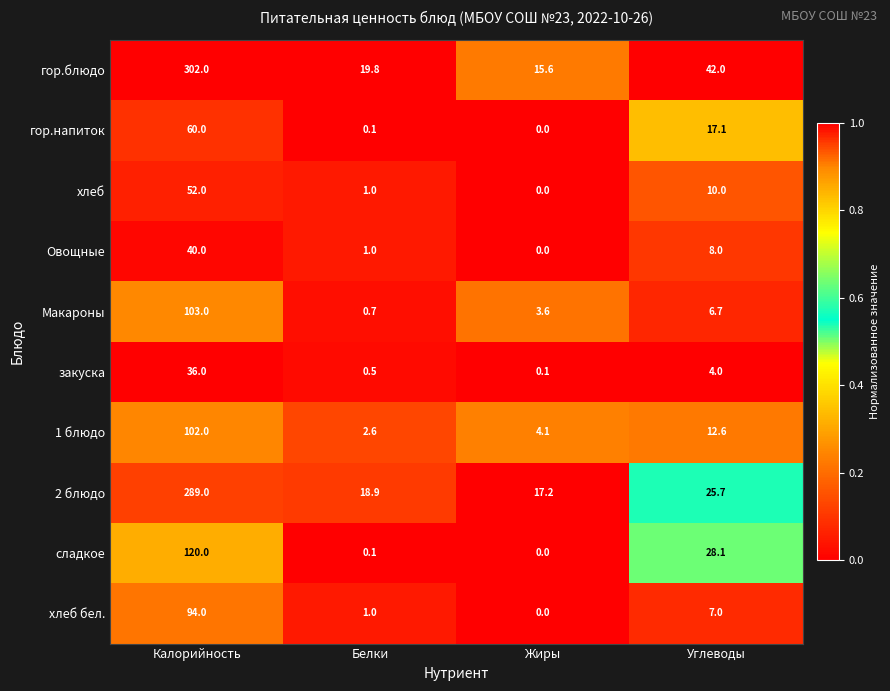

Where does the хлеб бел. series first go above 7?

Калорийность